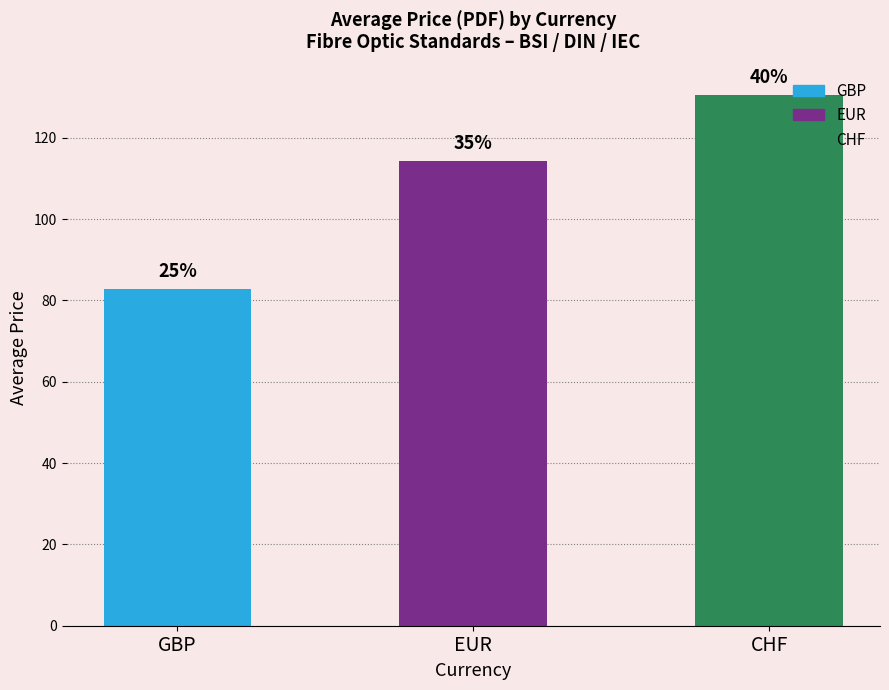

Does the chart contain any negative values?

No